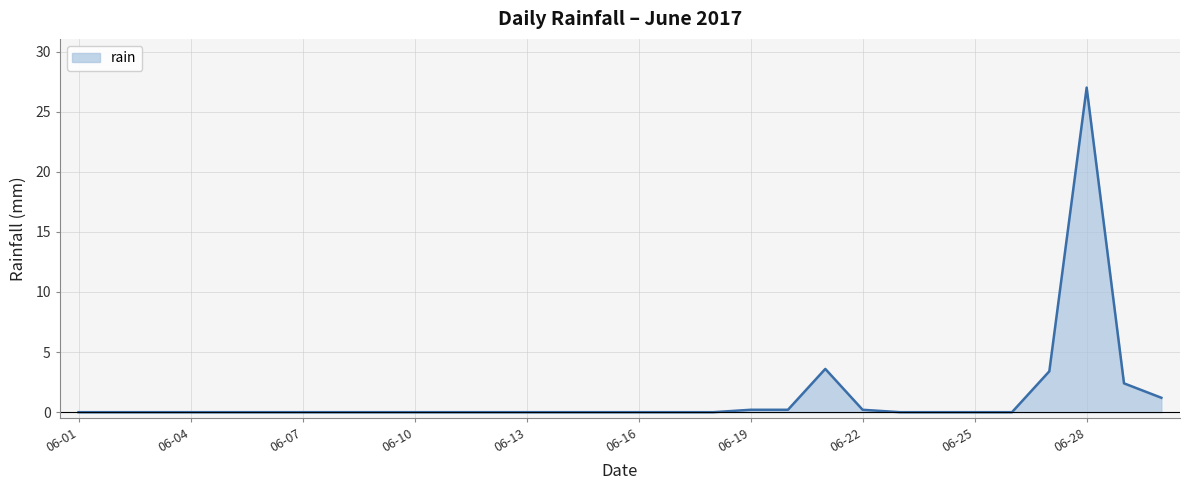

What is the maximum value shown in the chart?

27.0